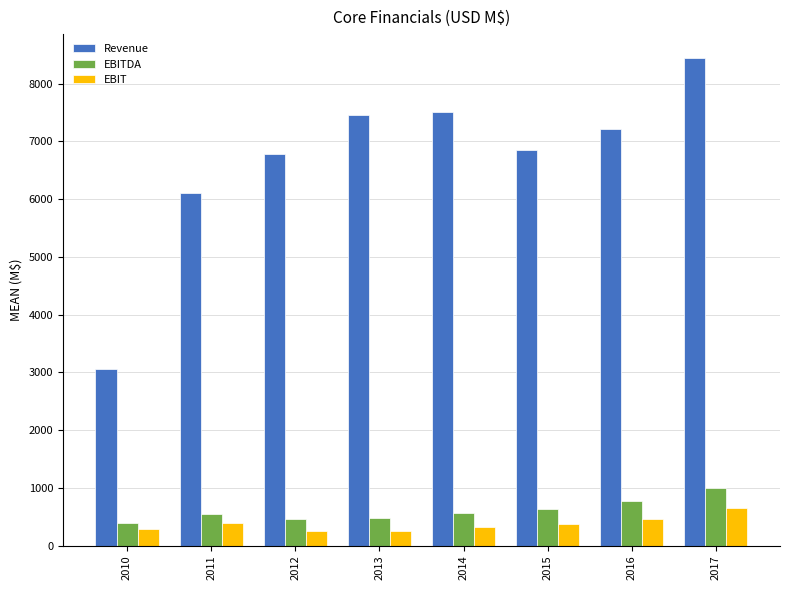

What is the difference between the EBIT values at 2014 and 2017?

322.3